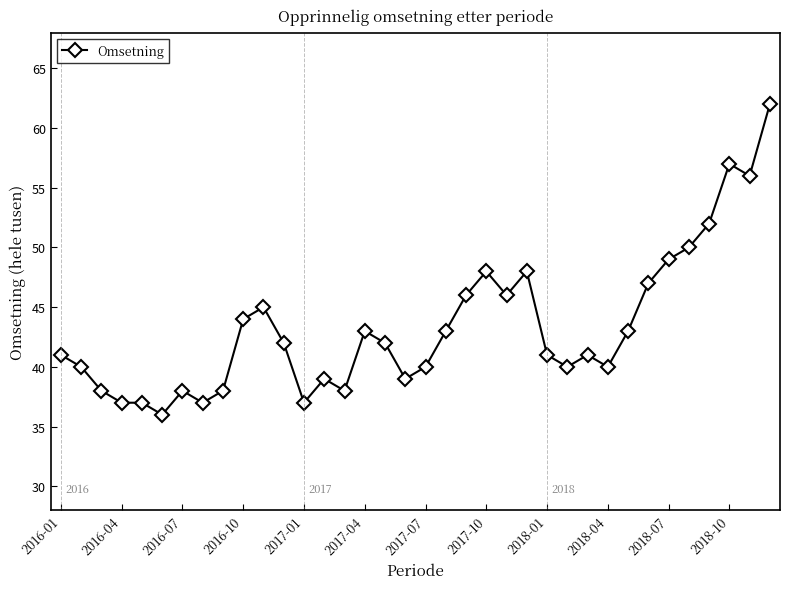

What is the value of the 2nd point from the left?

40